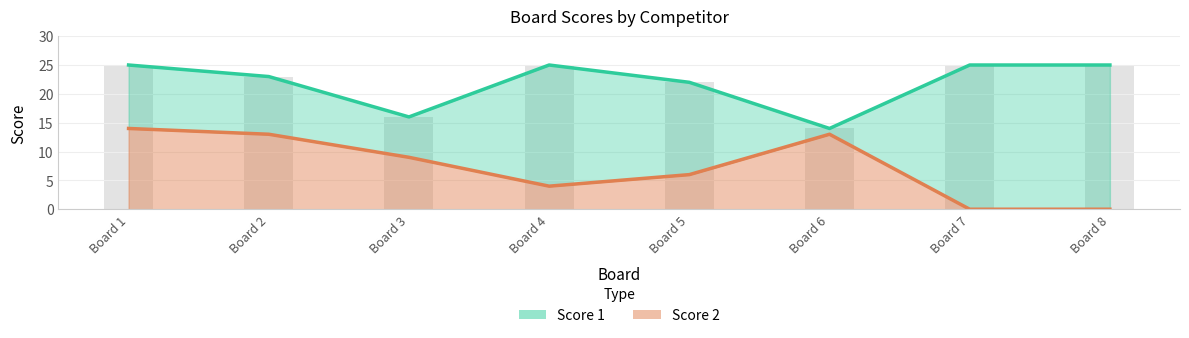

The Score 1 series shows 25 at Board 1. True or false?

True